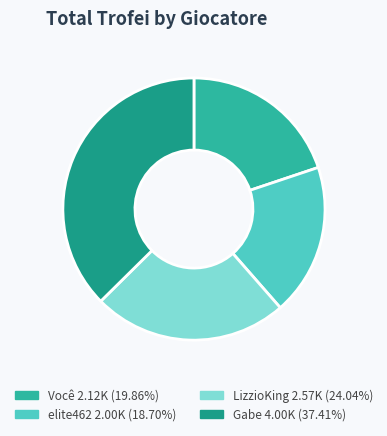

Do elite462 and Gabe together represent more than half of the pie?

Yes